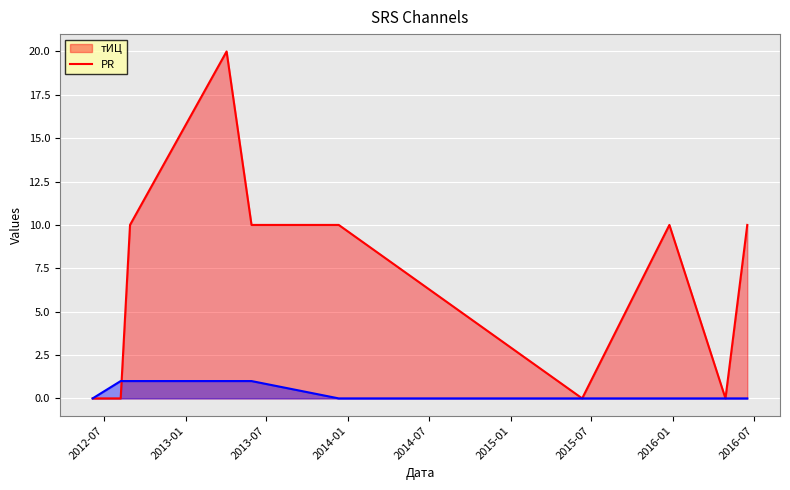

At which label does тИЦ reach its minimum?

2016-04-28